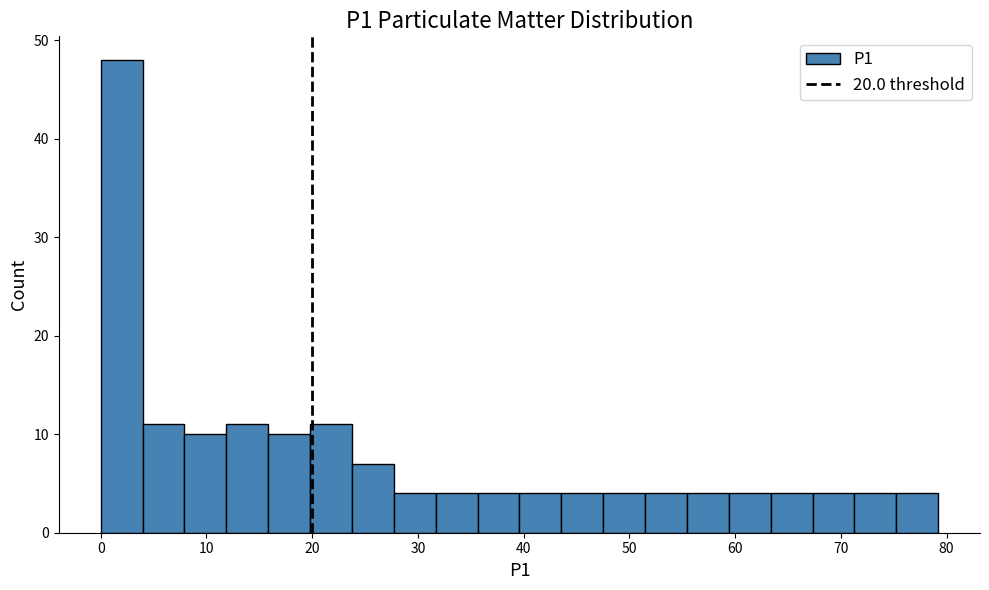

Read against the x-axis, roughly where is the centre of the tallest bar?

2